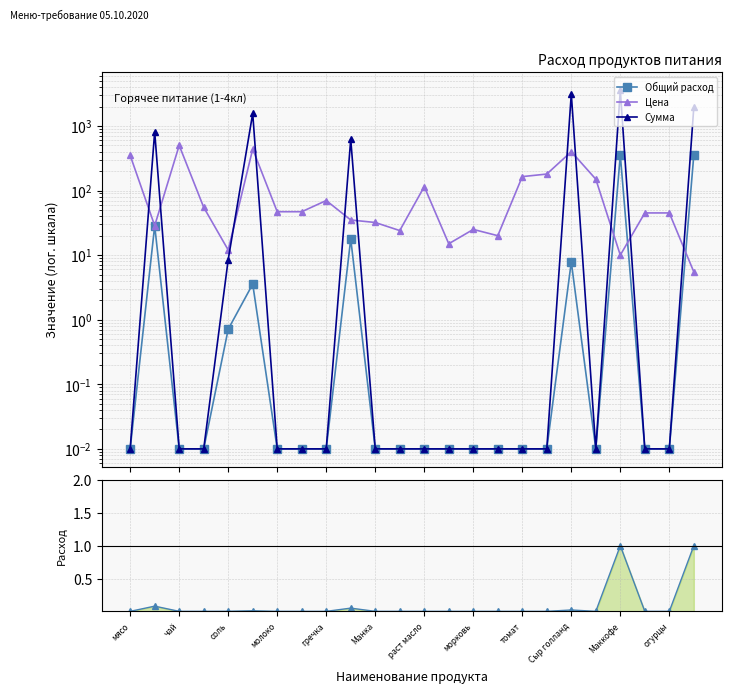

True or false: Расход на 1 and Сумма cross at least once.

False